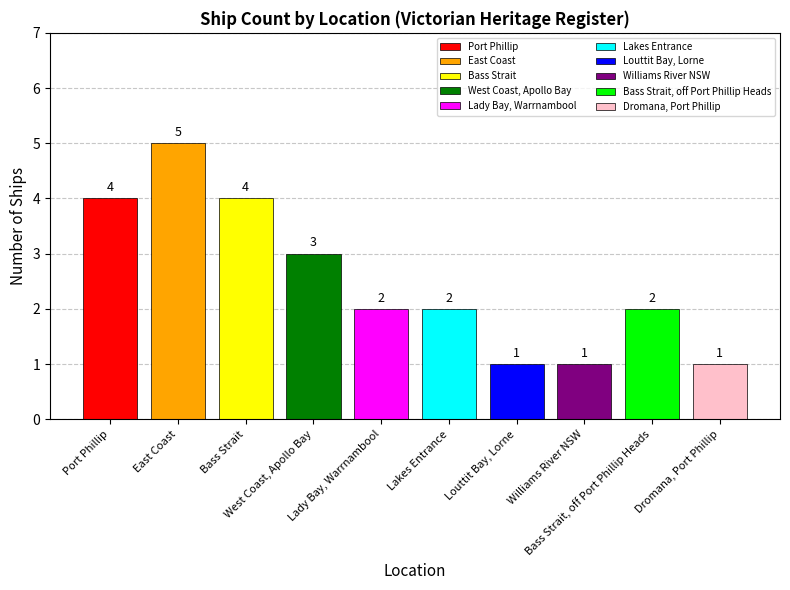

How many values are between 1 and 4?

9